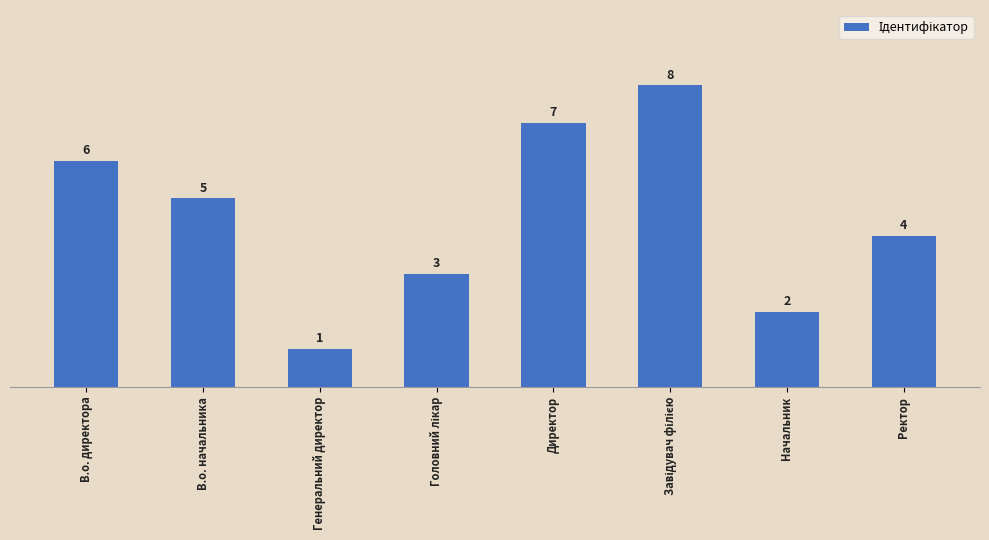

Between Начальник and В.о. начальника, which is larger?

В.о. начальника